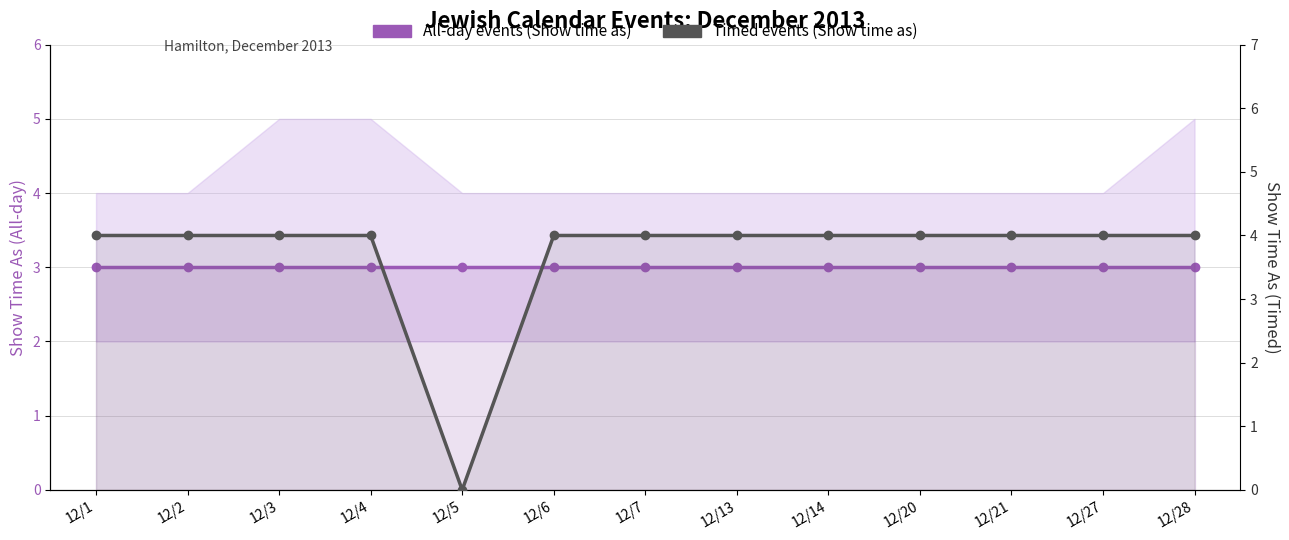

Which category has the highest value across all series?

12/1